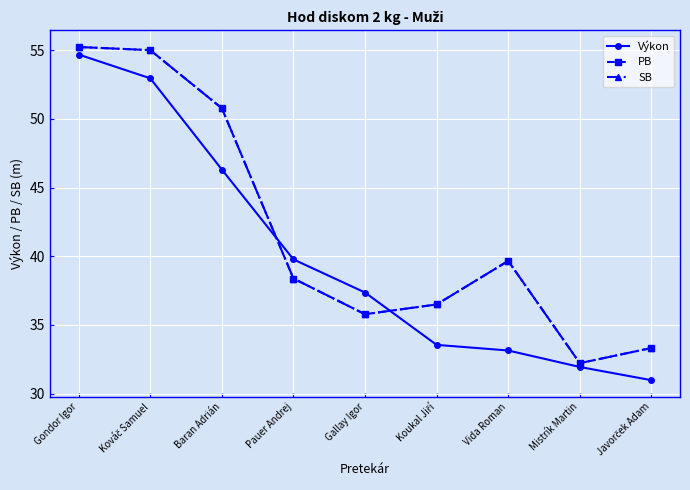

What is the difference between the highest and lowest values at Kováč Samuel?

2.0